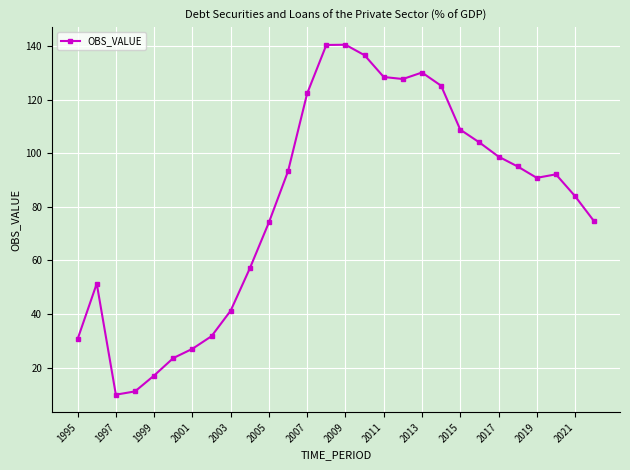

Count the number of categories in the chart.

28